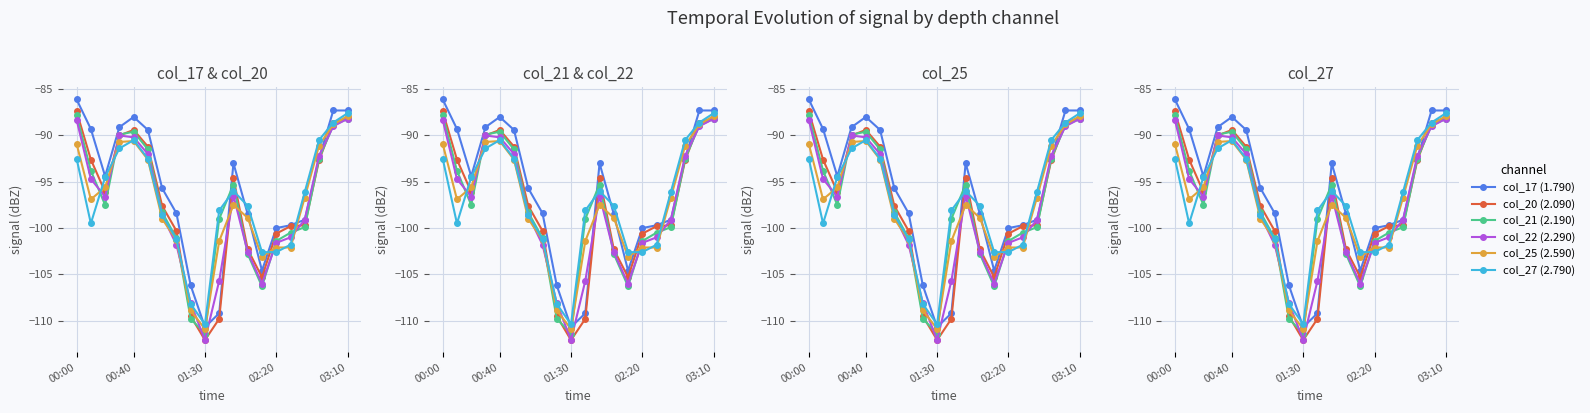

In col_17 (1.790), how many points are lower than both neighbors (excluding endpoints)?

3